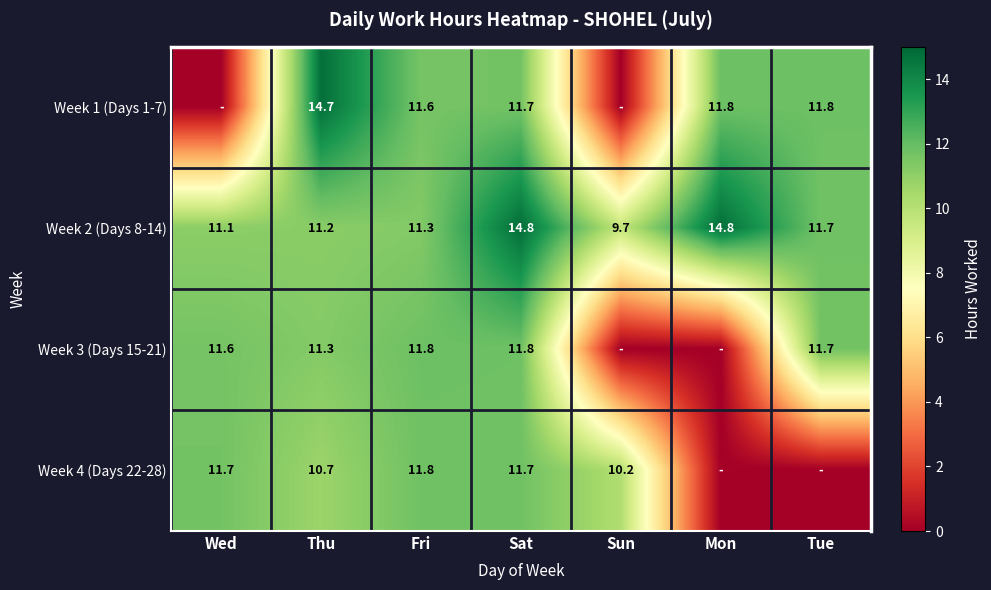

What is the difference between the highest and lowest values at Sat?

3.1